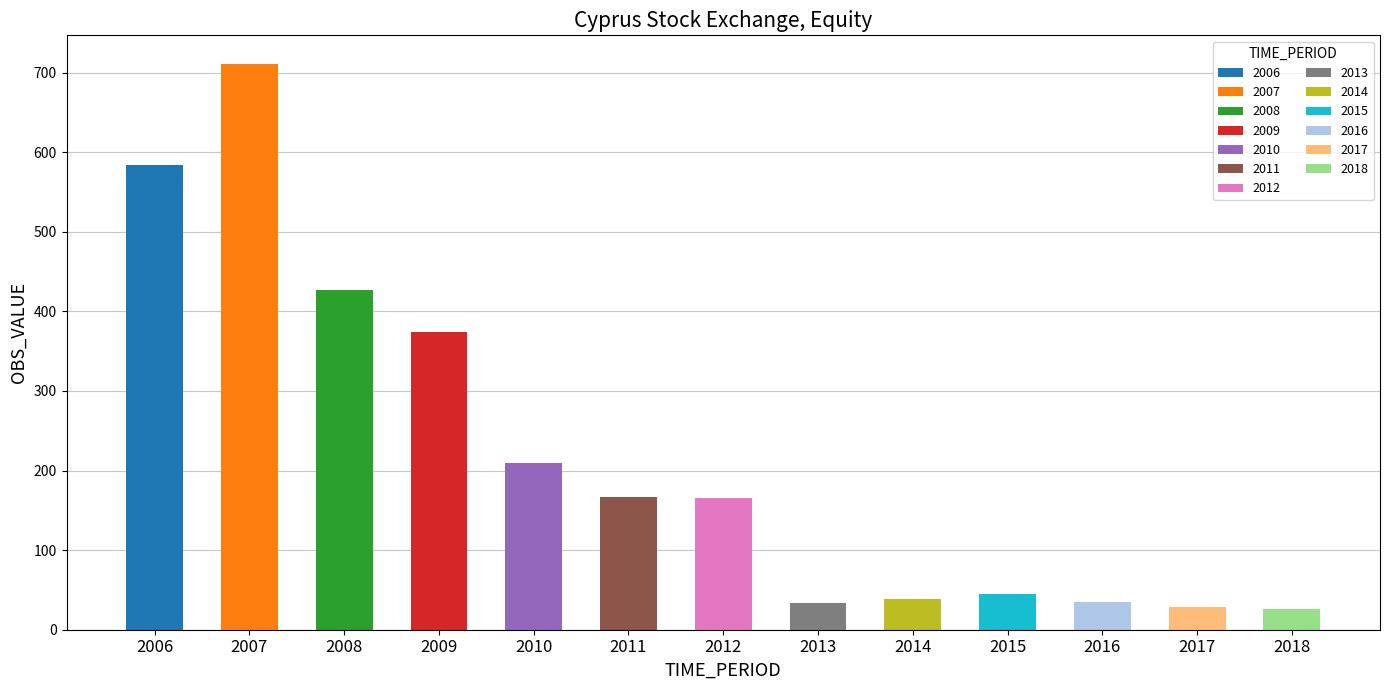

Where is the data nearest to the value 368?

2009